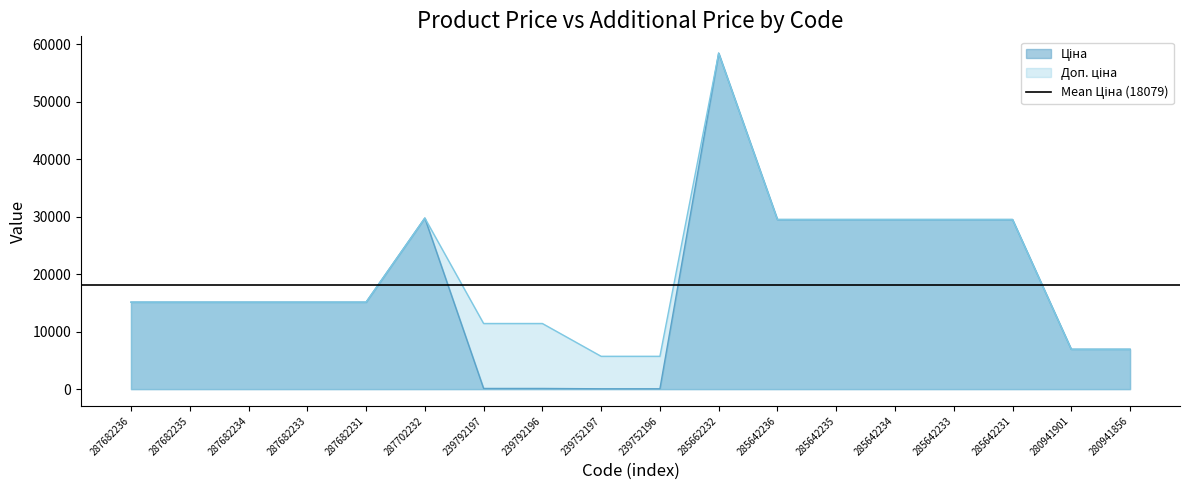

What is the maximum value for Ціна?

58426.5